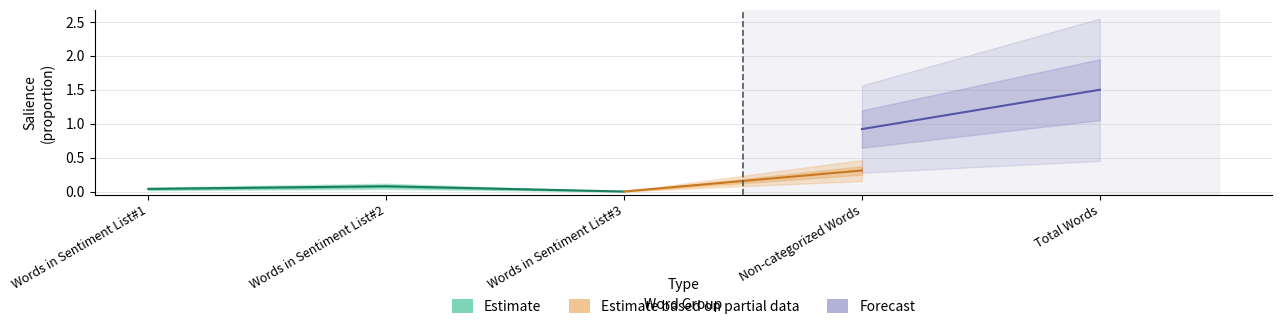

True or false: Forecast and Estimate cross at least once.

False